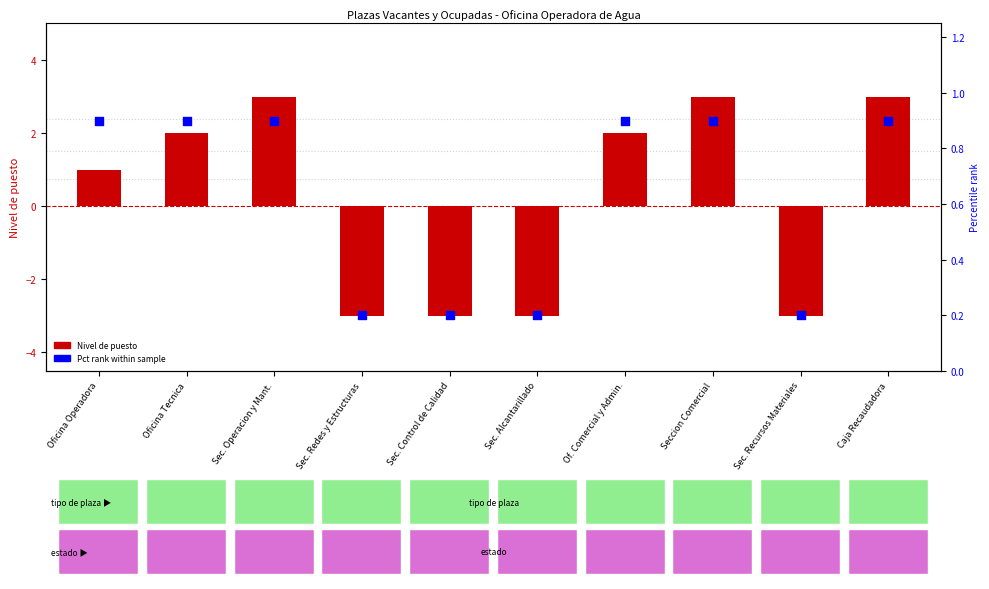

Is the value of Pct rank within sample at Caja Recaudadora greater than the value of Nivel de puesto at Sec. Redes y Estructuras?

Yes